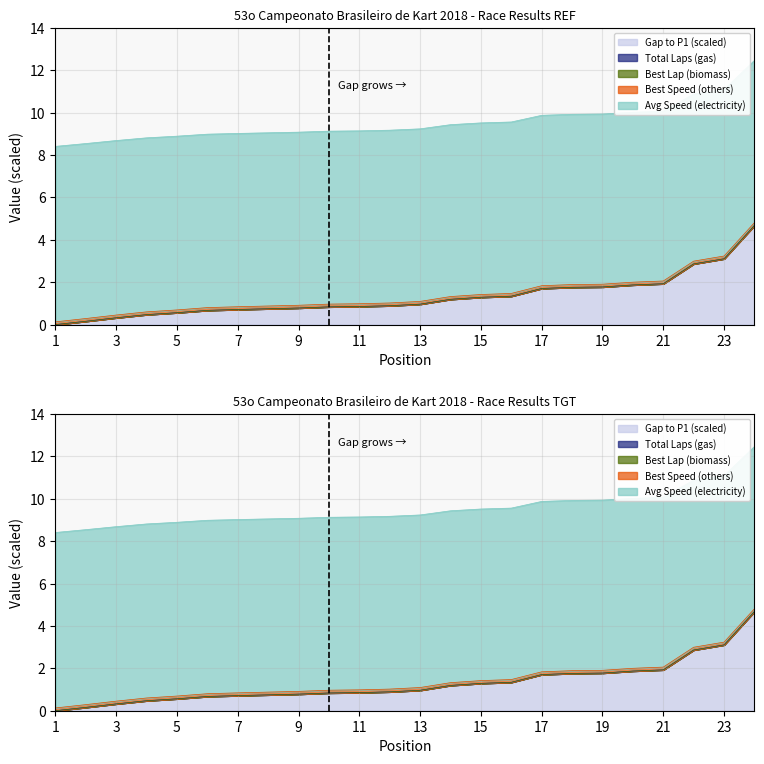

The Total Time series shows 1.9 at 14. True or false?

False